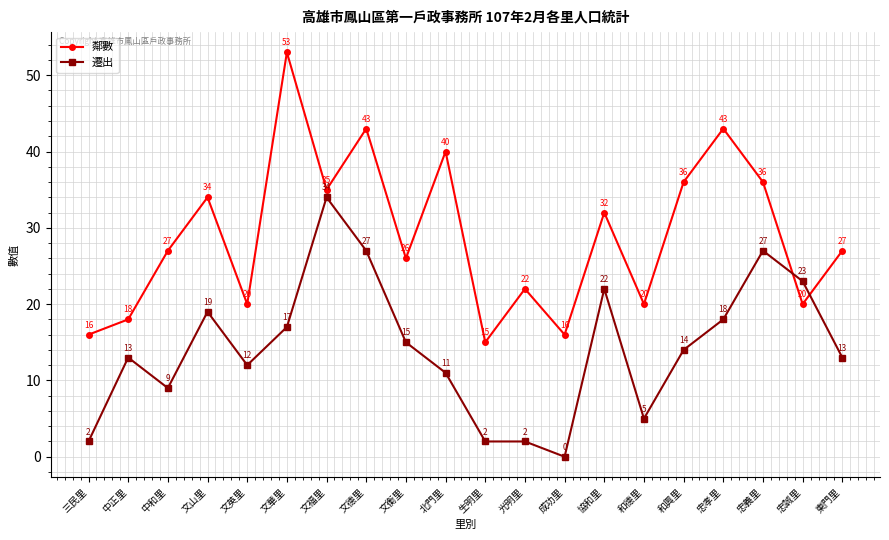

Is it true that 鄰數 equals 40 at 中和里?

False